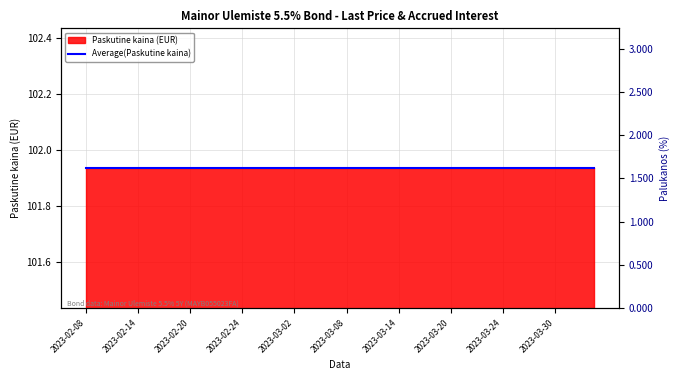

Which category has the lowest value across all series?

2023-04-03